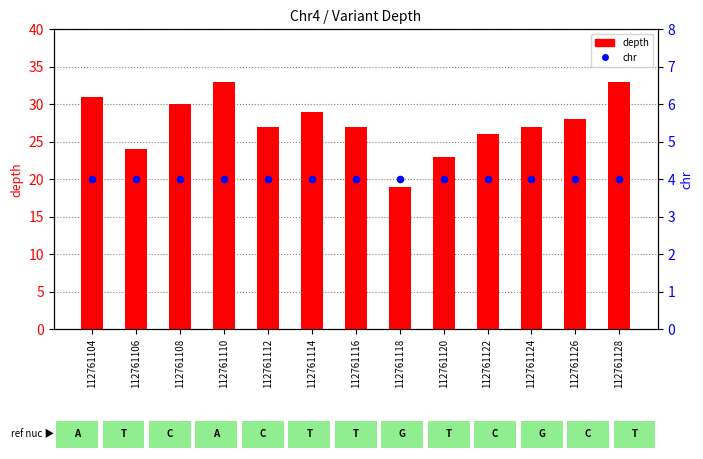

Is the value of depth at 112761104 greater than the value of chr at 112761122?

Yes